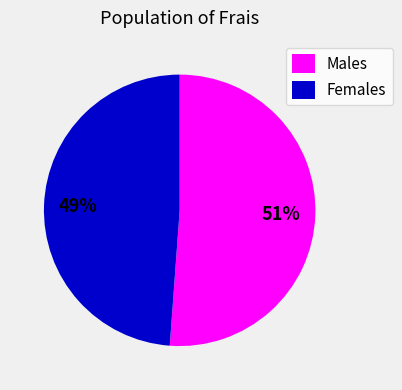

To the nearest percent, what is the difference between the largest and smallest slice percentages?

2%